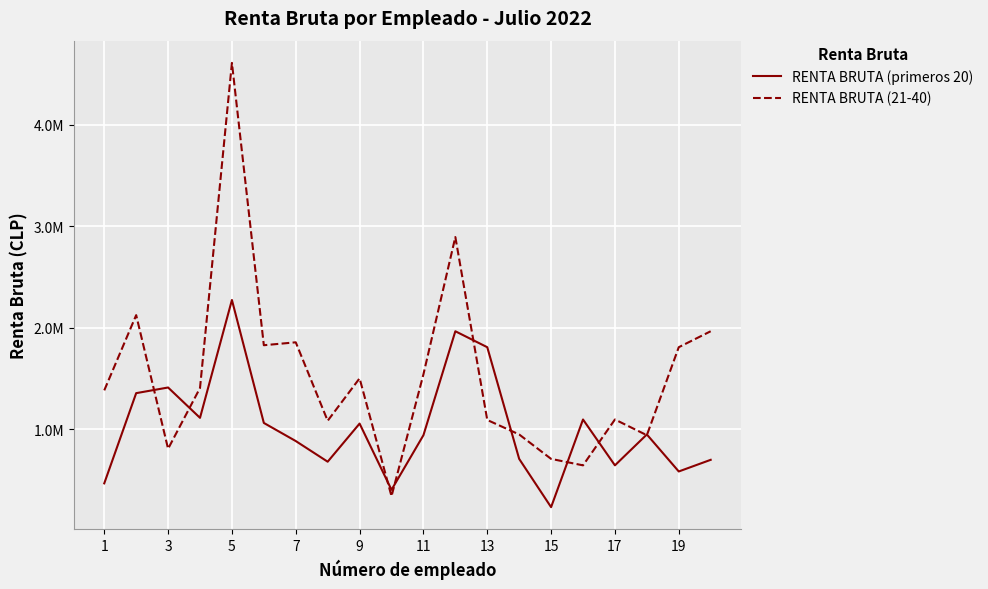

Is this an area chart (filled region under the line)?

No